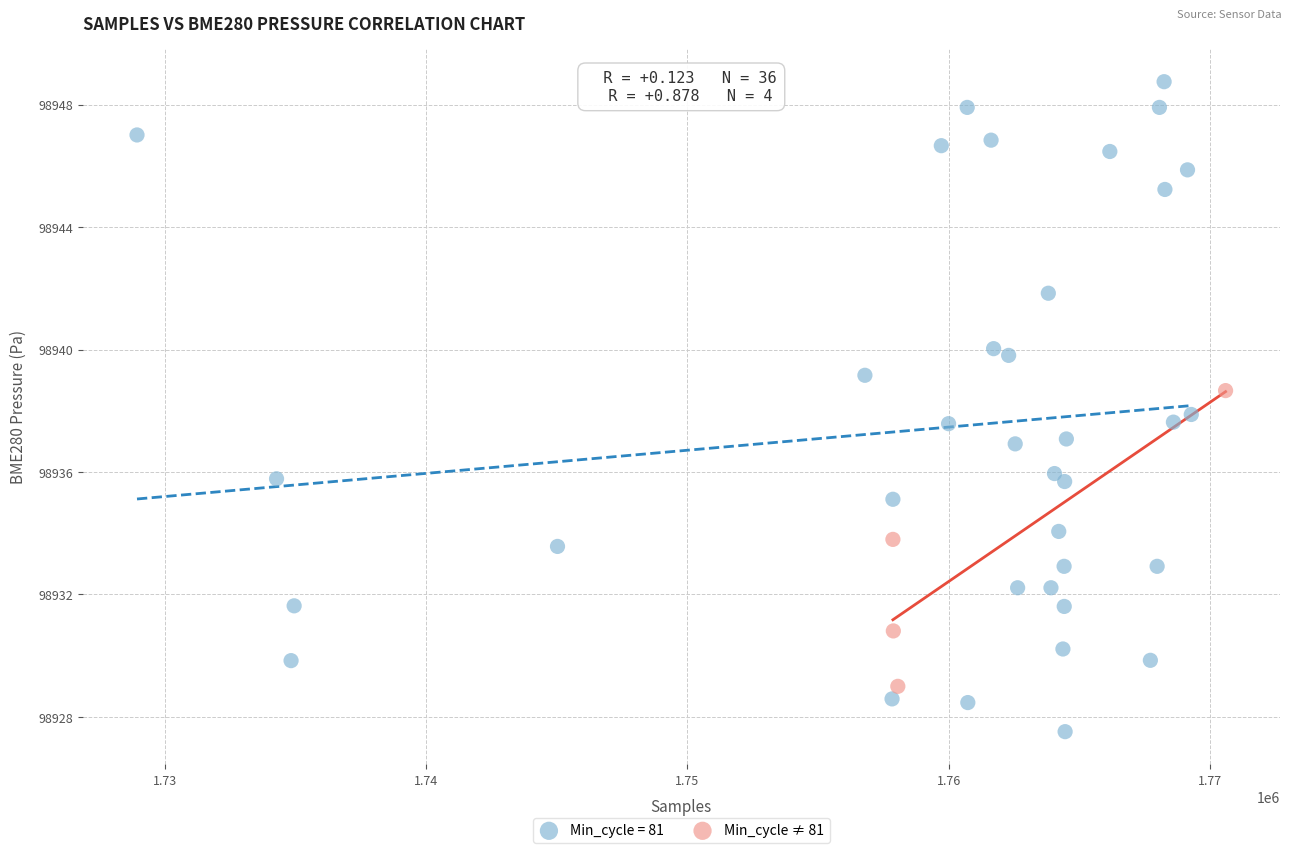

Which series contains the lowest Y value?

Min_cycle = 81